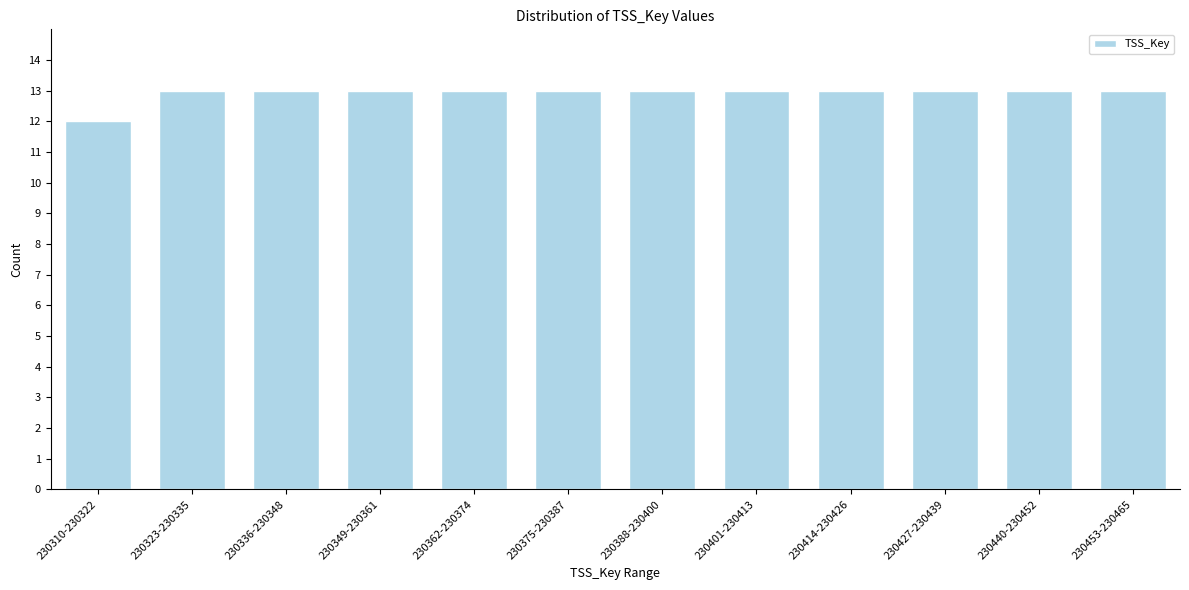

Reading left to right, what are all the values shown in this chart?

12	13	13	13	13	13	13	13	13	13	13	13